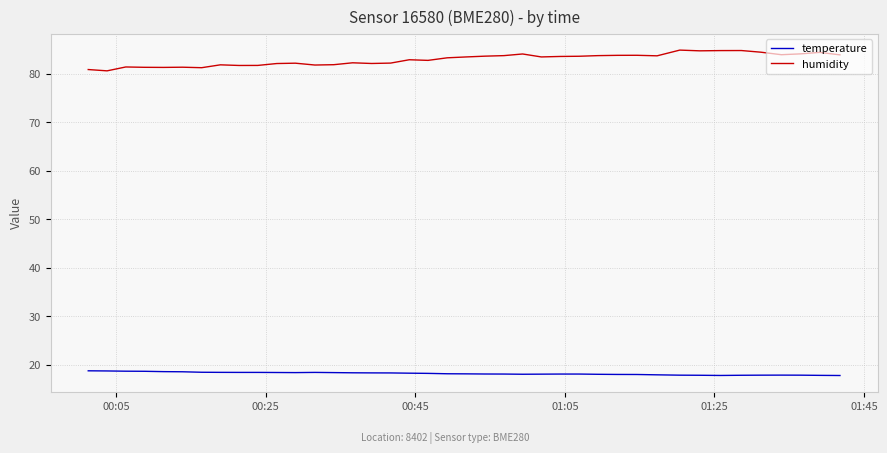

Which series has the widest spread of values?

humidity